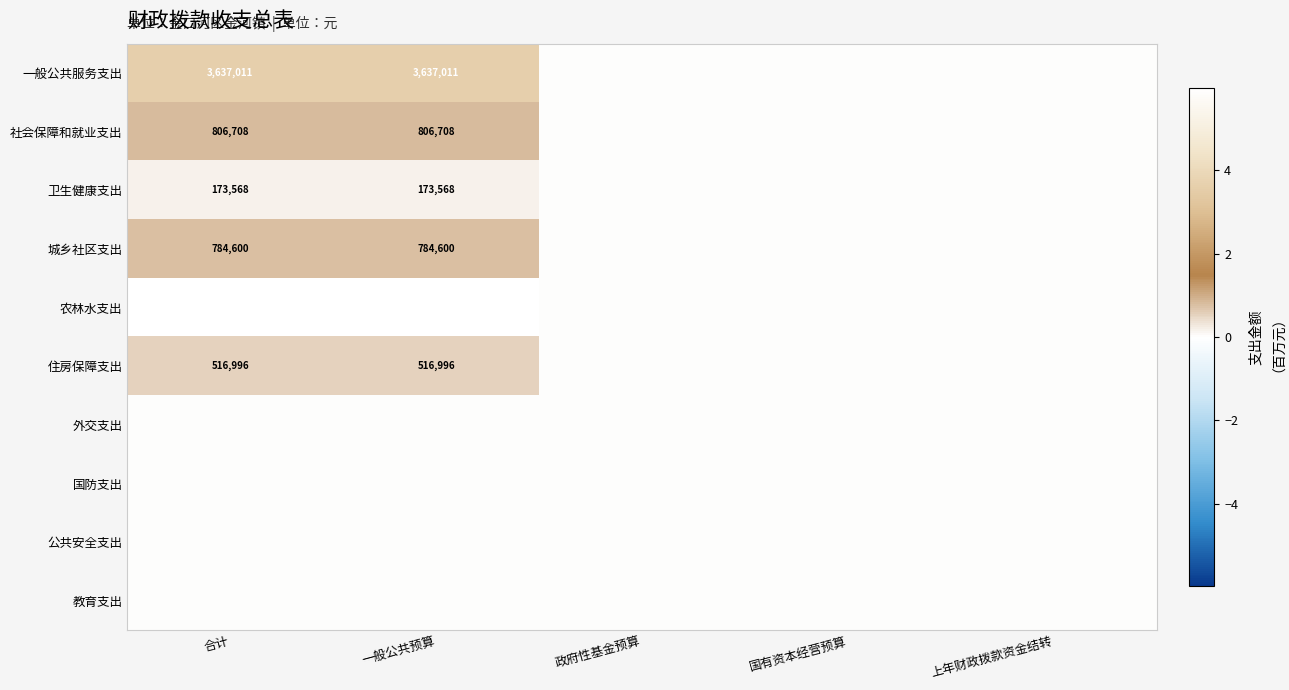

The 农林水支出 series shows 2146659 at 合计. True or false?

False